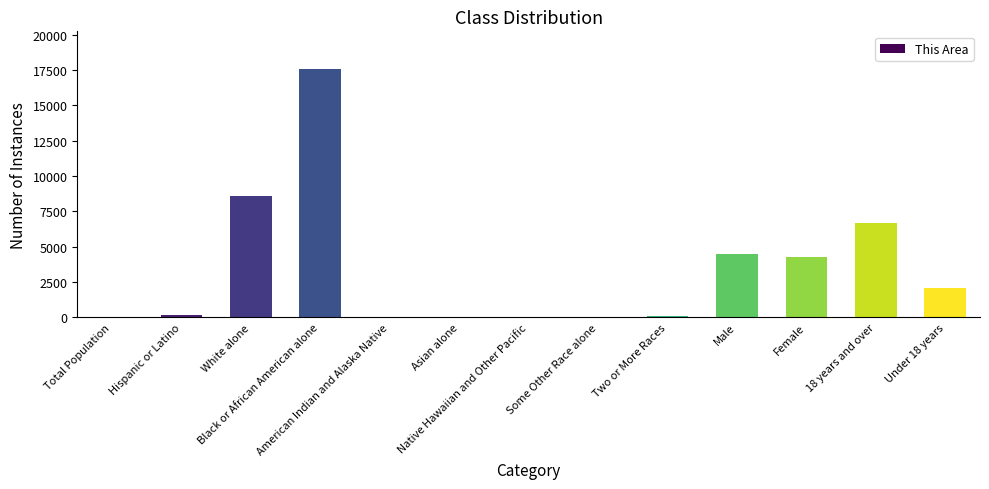

What is the sum of all values?

44006